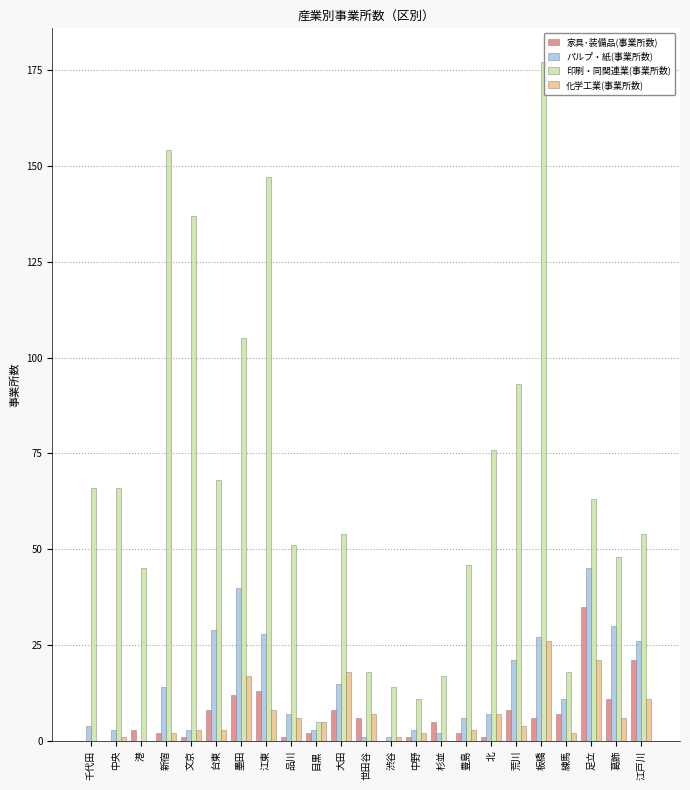

List the series in order of their peak value, lowest first.

化学工業(事業所数), 家具･装備品(事業所数), パルプ・紙(事業所数), 印刷・同関連業(事業所数)